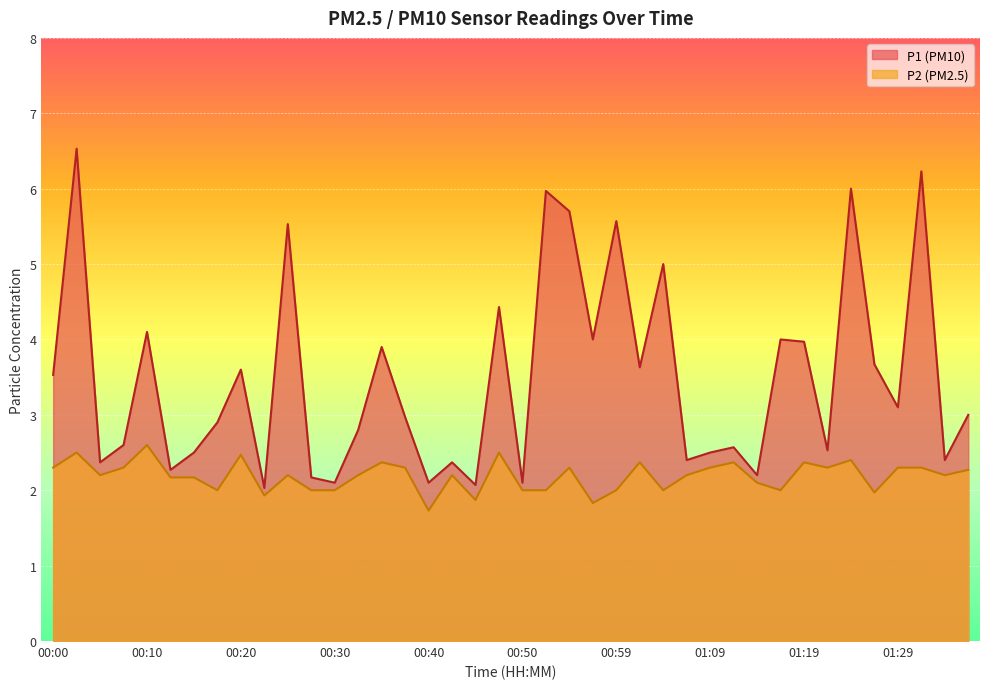

True or false: P2 has a value of 3.2 at 00:25.

False